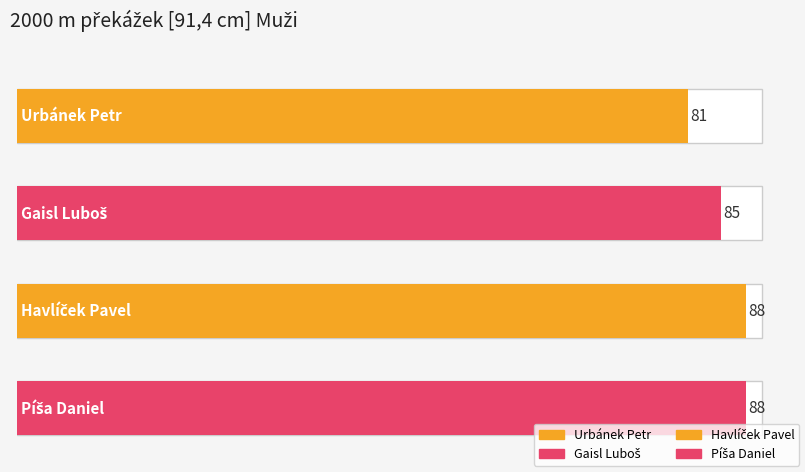

Reading left to right, what are all the values shown in this chart?

81	85	88	88